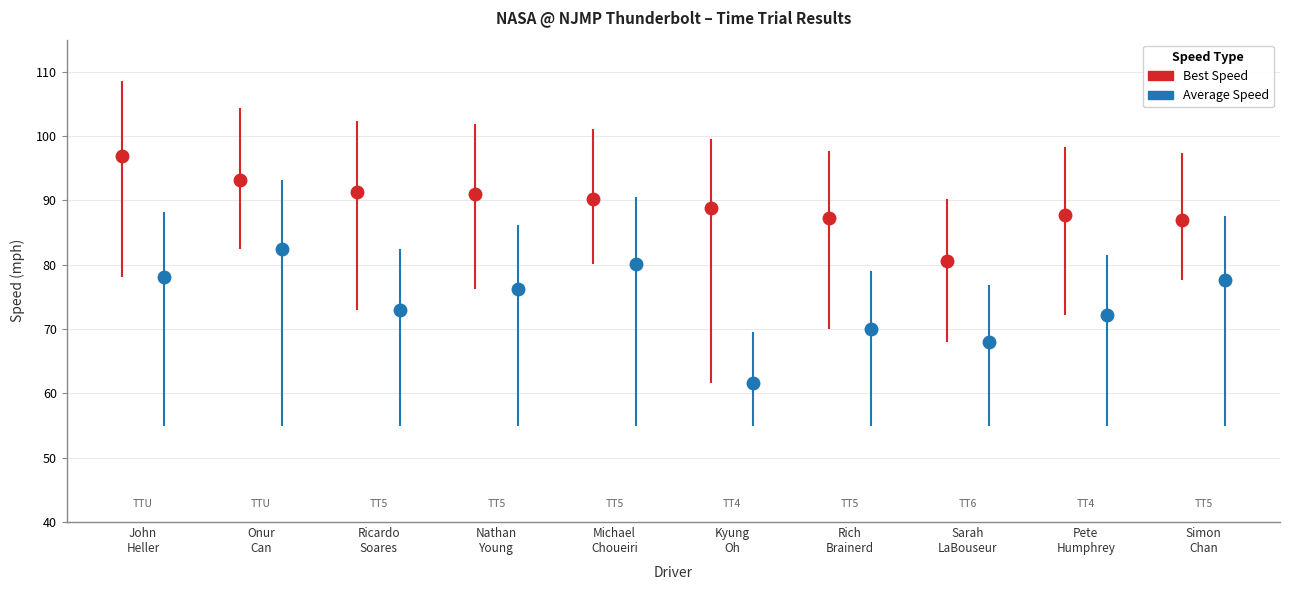

Which series has the largest range (max minus min)?

Average Speed